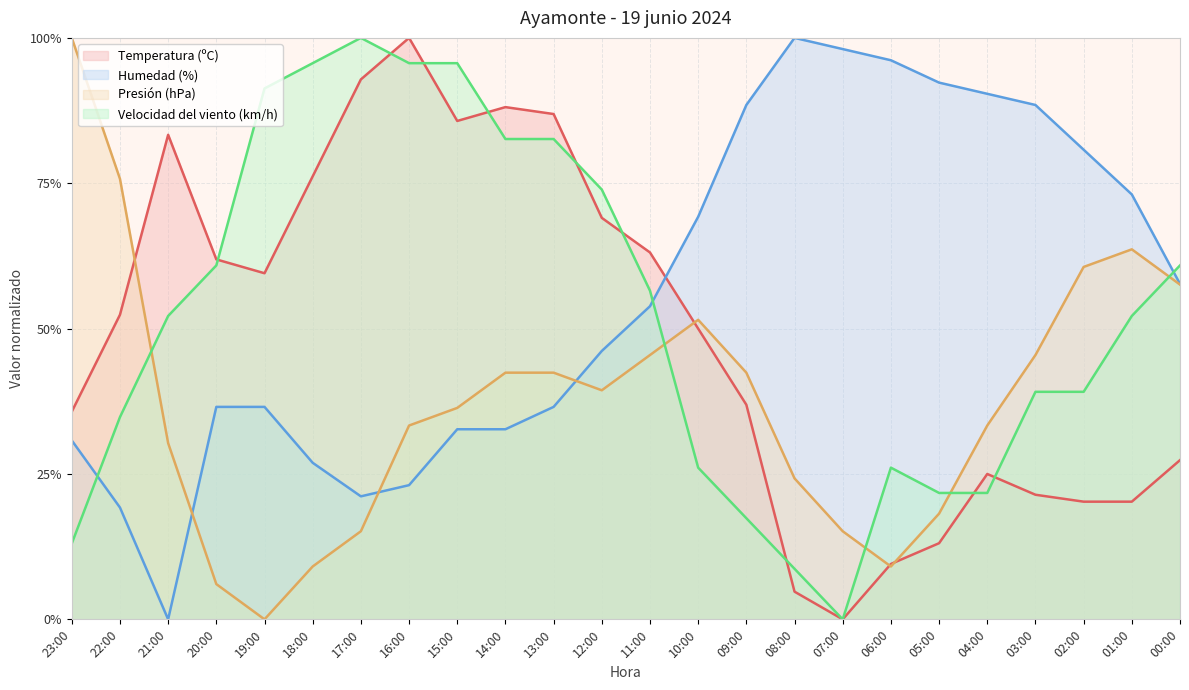

What is the average value of the Temperatura (ºC) series?

0.5